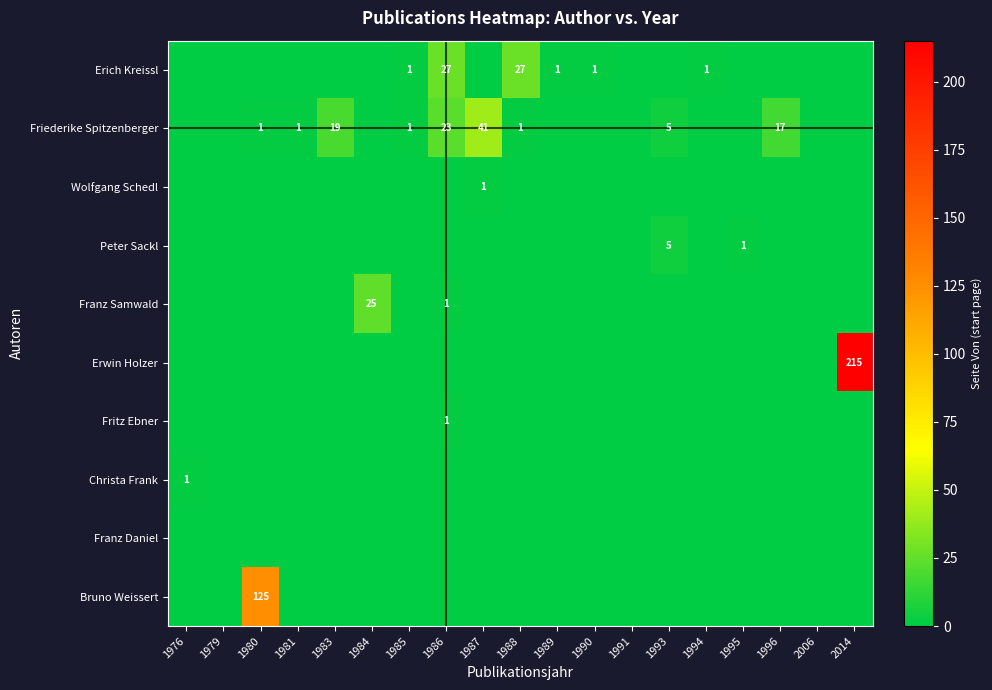

Is it true that Erich Kreissl equals 44.2 at 1986?

False